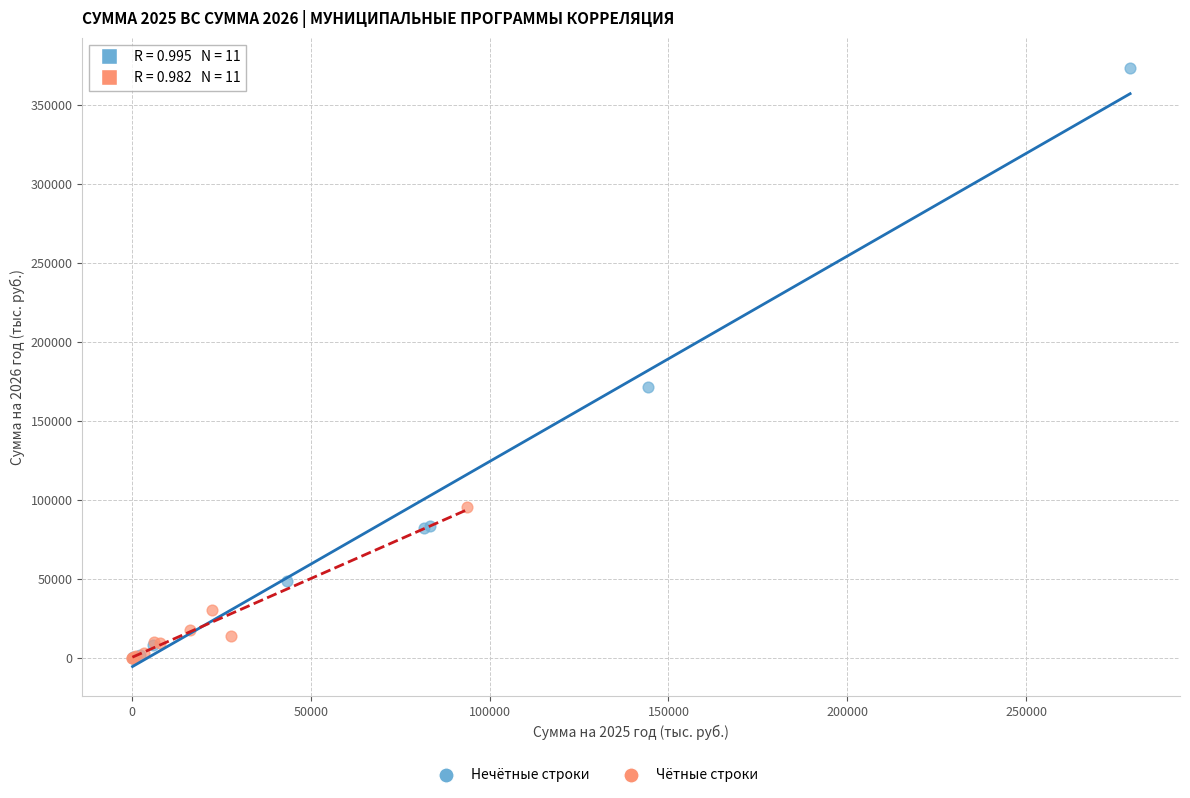

Which series has the largest Y range (max minus min)?

Нечётные строки